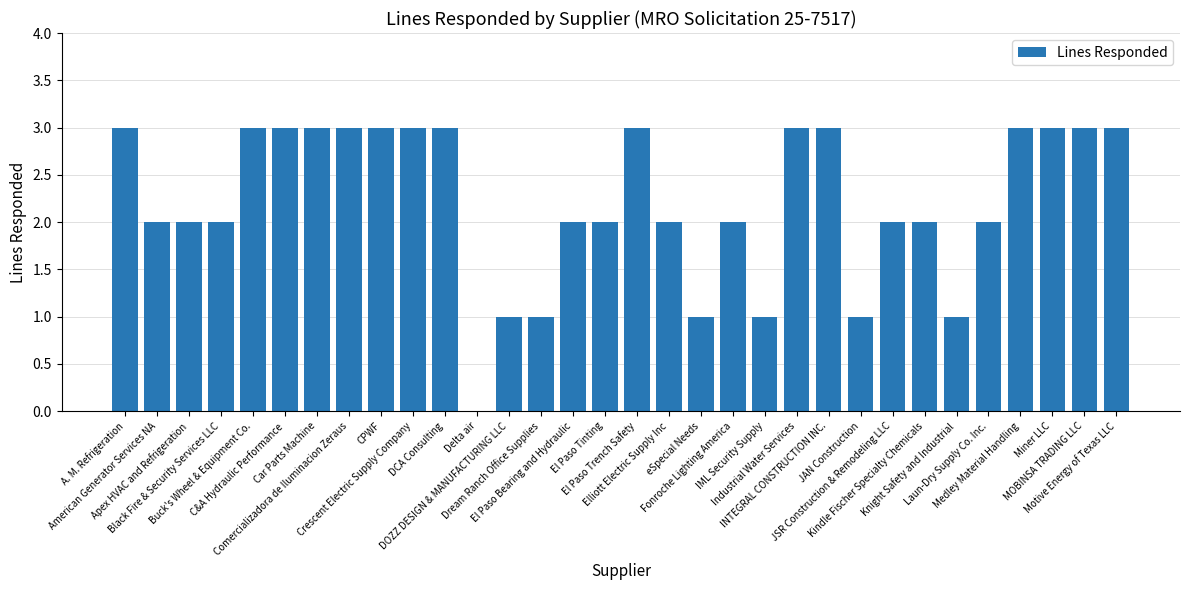

What is the greatest value displayed?

3